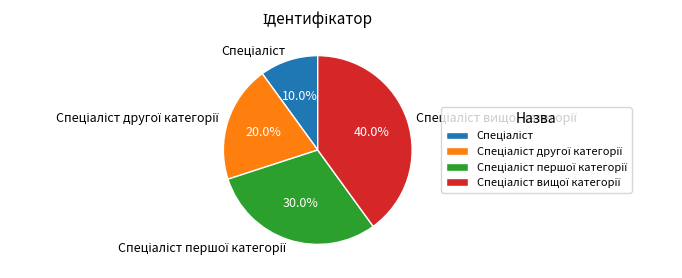

Is there any slice that represents more than half of the pie?

No